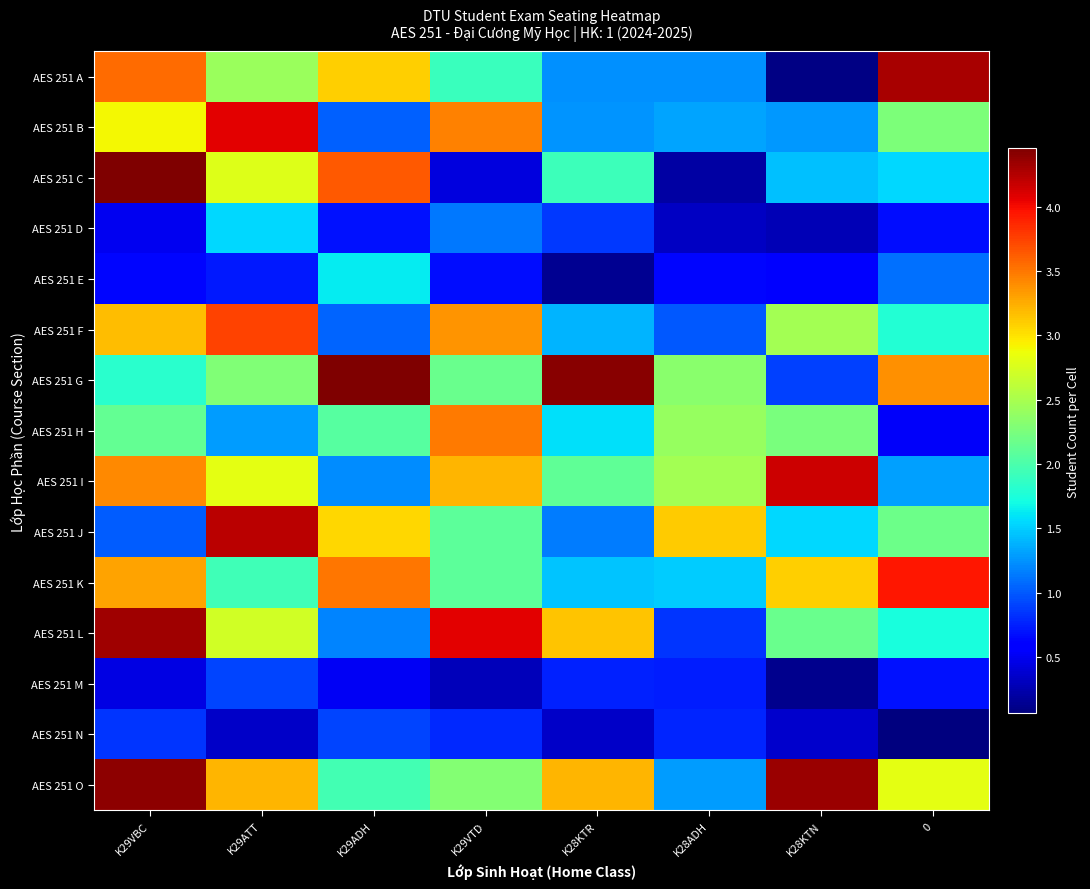

What is the greatest value displayed?

4.5